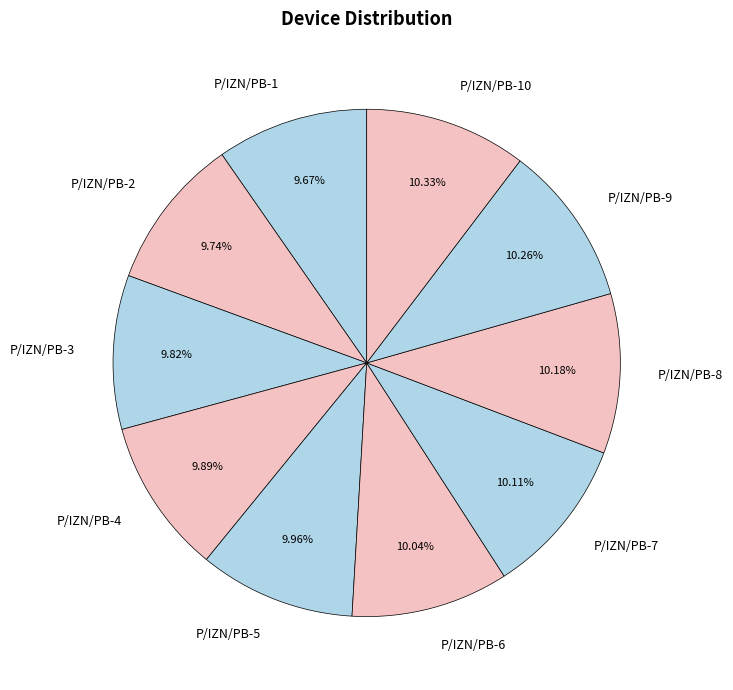

Approximately how many times larger is the value at P/IZN/PB-2 compared to P/IZN/PB-4?

1.0